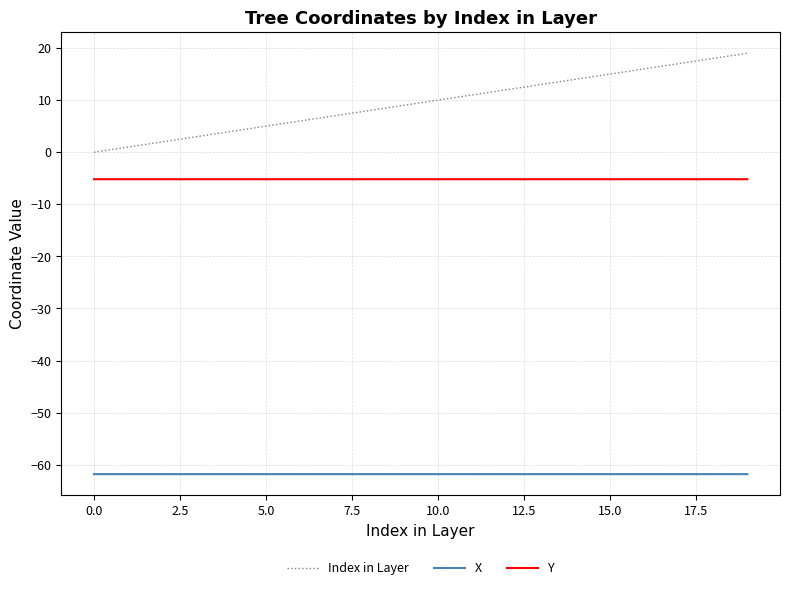

Which series has the largest total across all categories?

Index in Layer